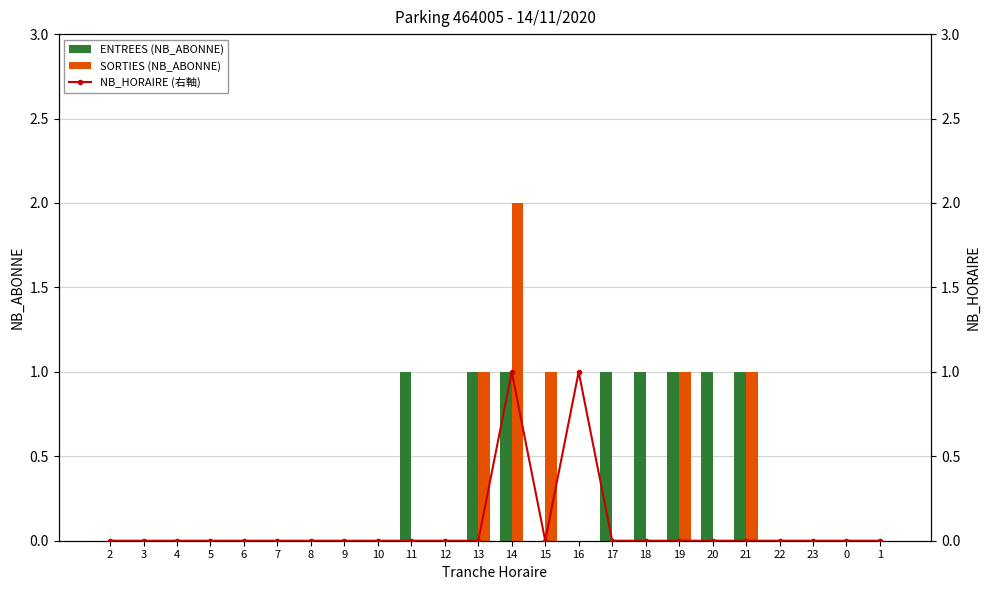

What is the difference between the maximum and minimum values in the NB_HORAIRE (右軸) series?

1